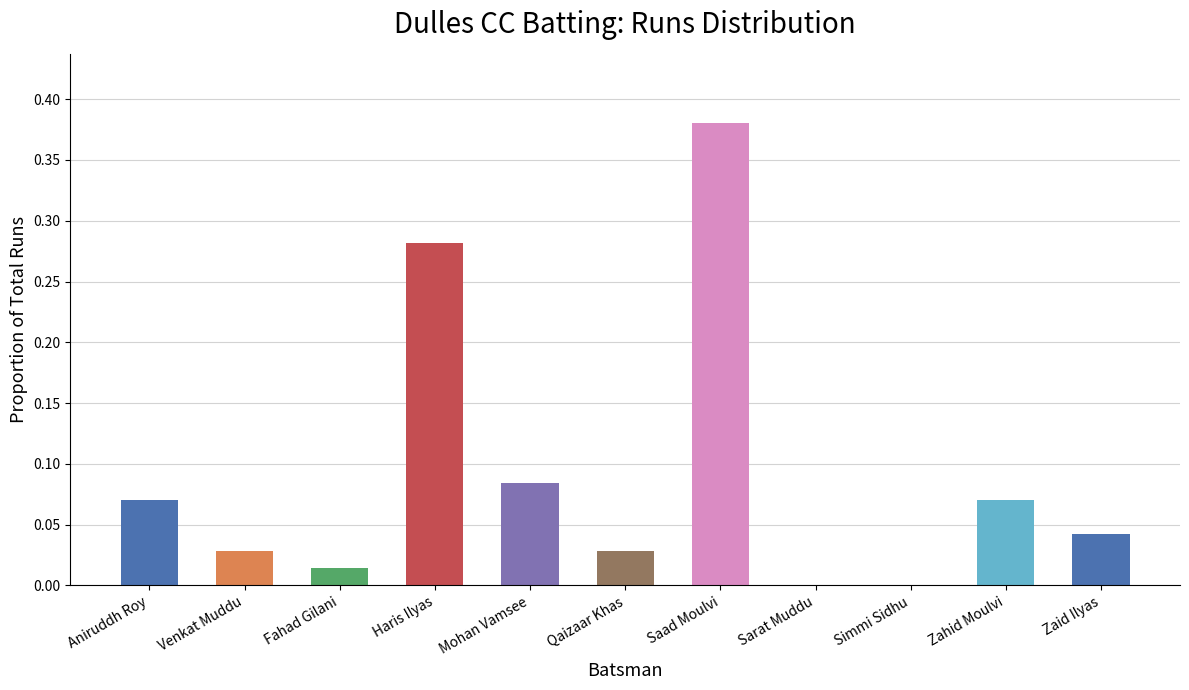

True or false: the data shows 0.0 at Sarat Muddu.

True